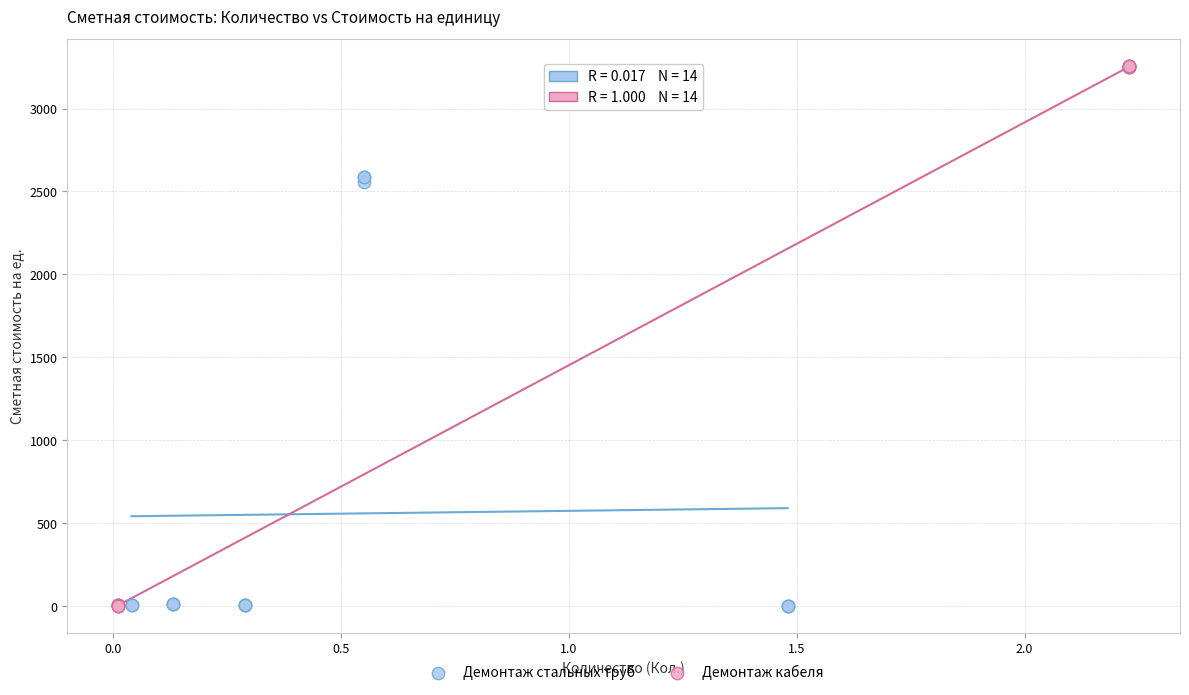

Which series has the widest spread of Y values?

Демонтаж кабеля